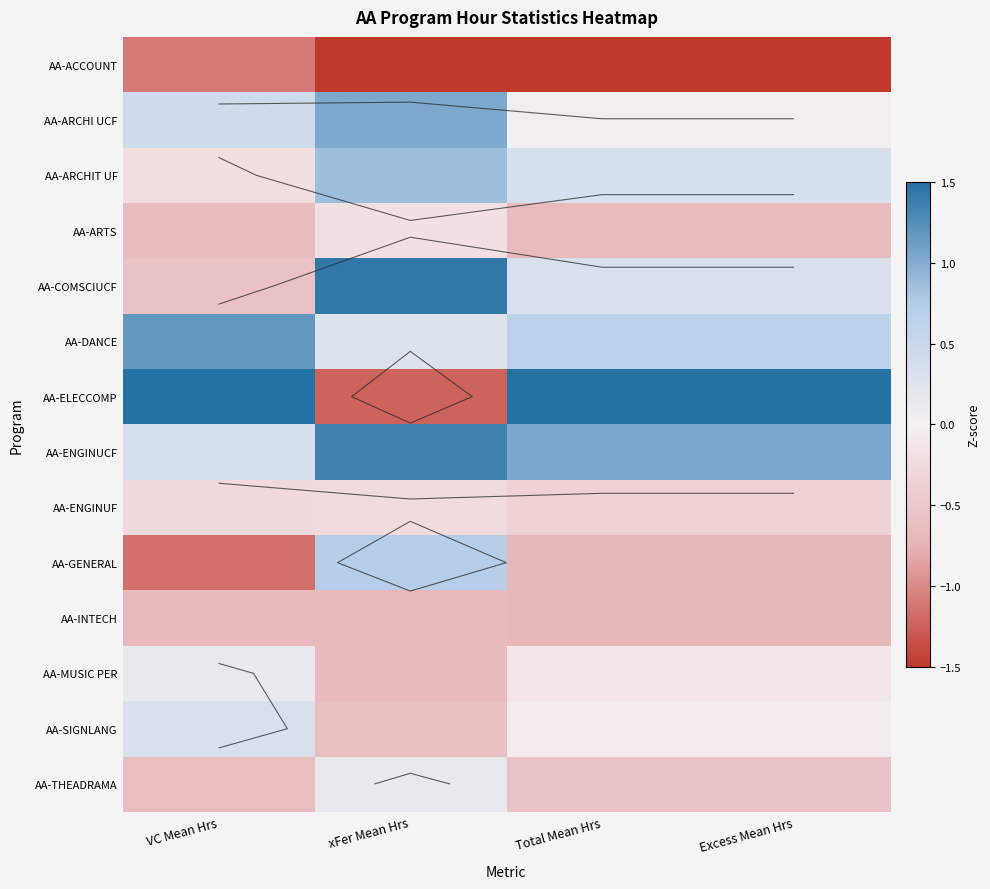

How many series are shown in this chart?

14